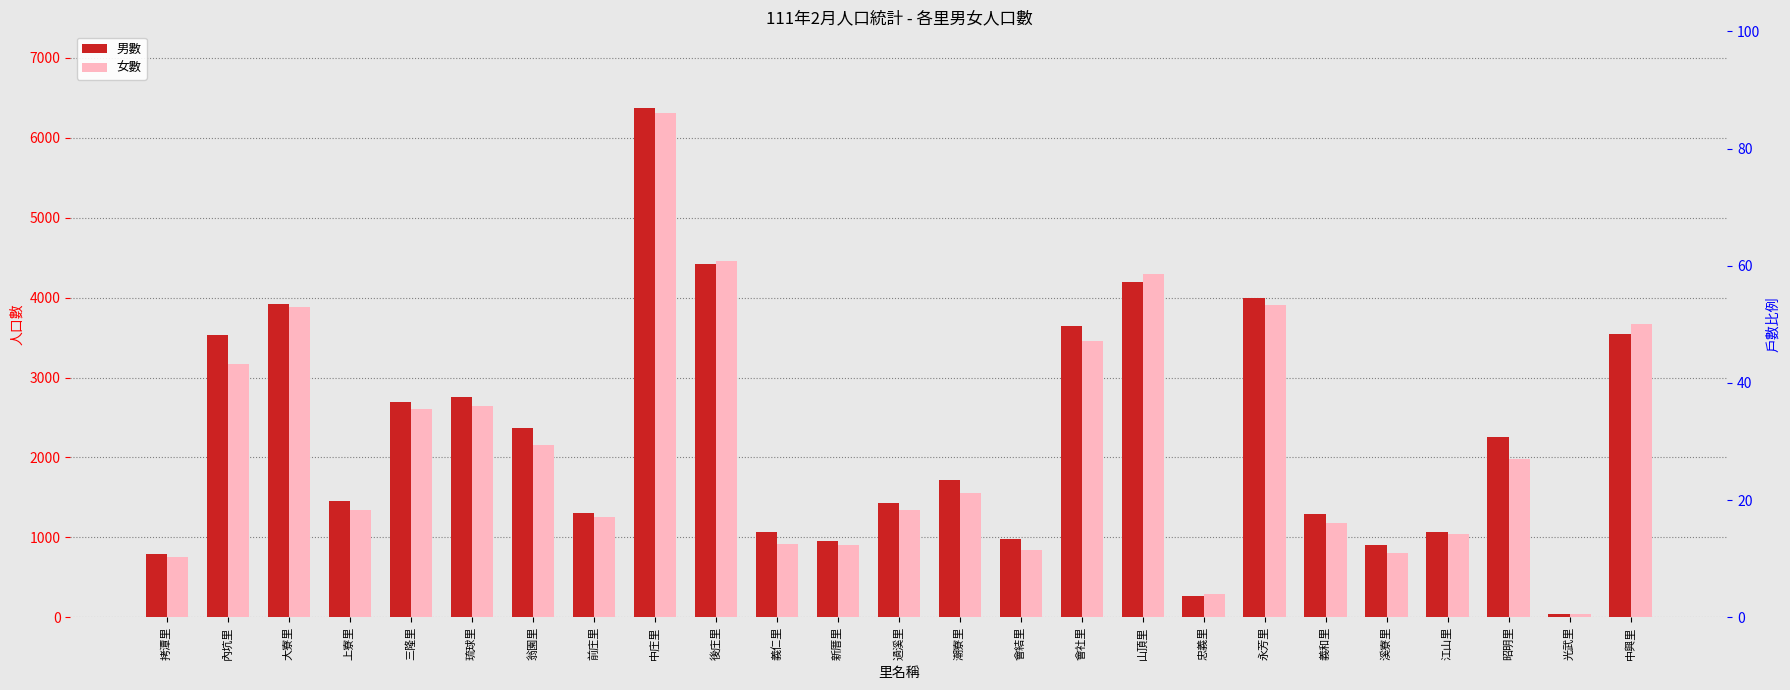

Which series has the largest range (max minus min)?

男數